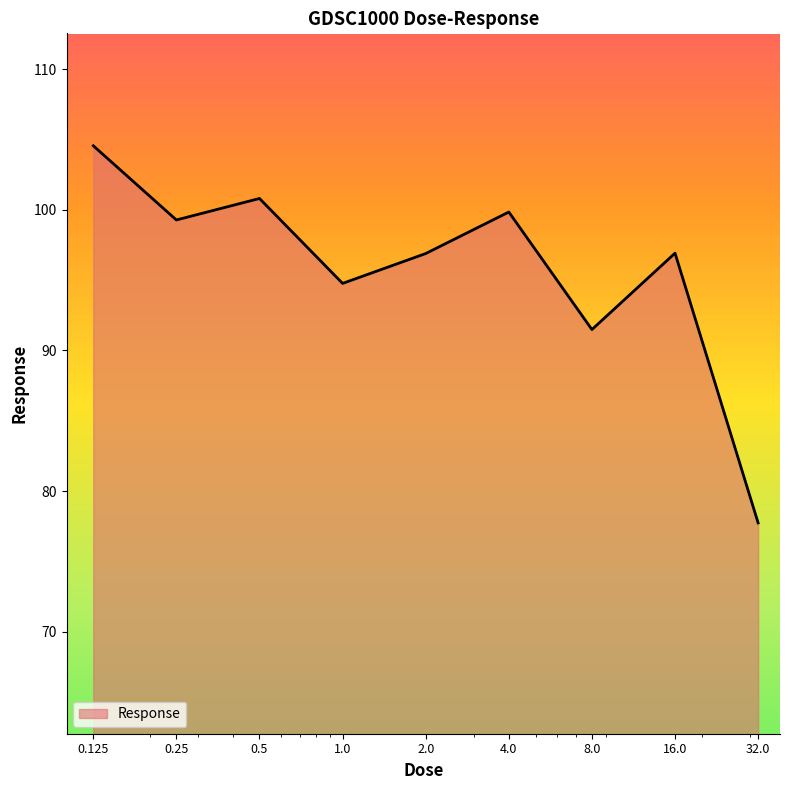

What is the minimum value shown in the chart?

77.7